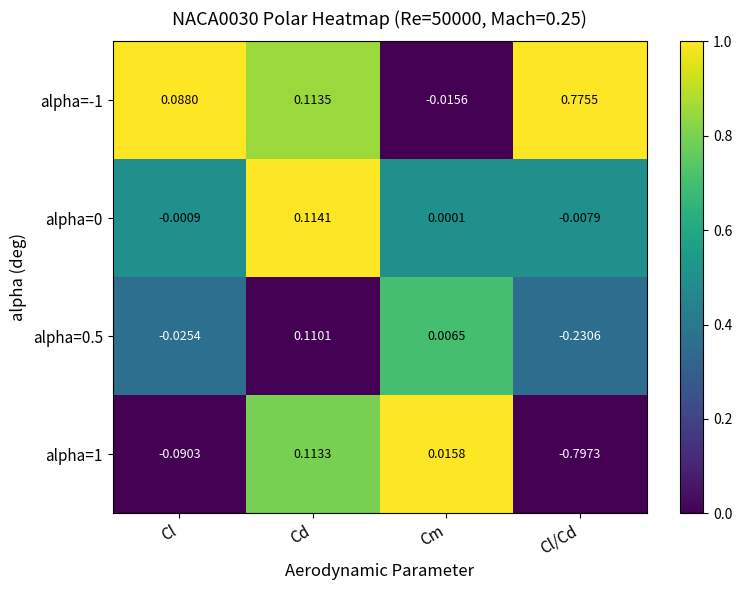

How many data points does each series have?

4